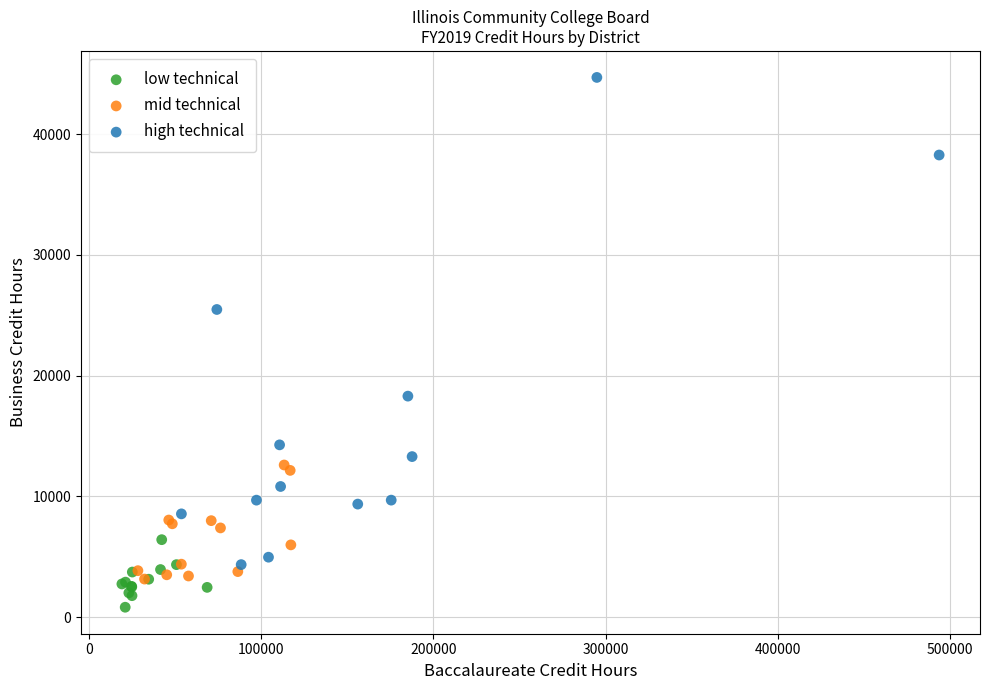

Which series has the widest spread of Y values?

high technical